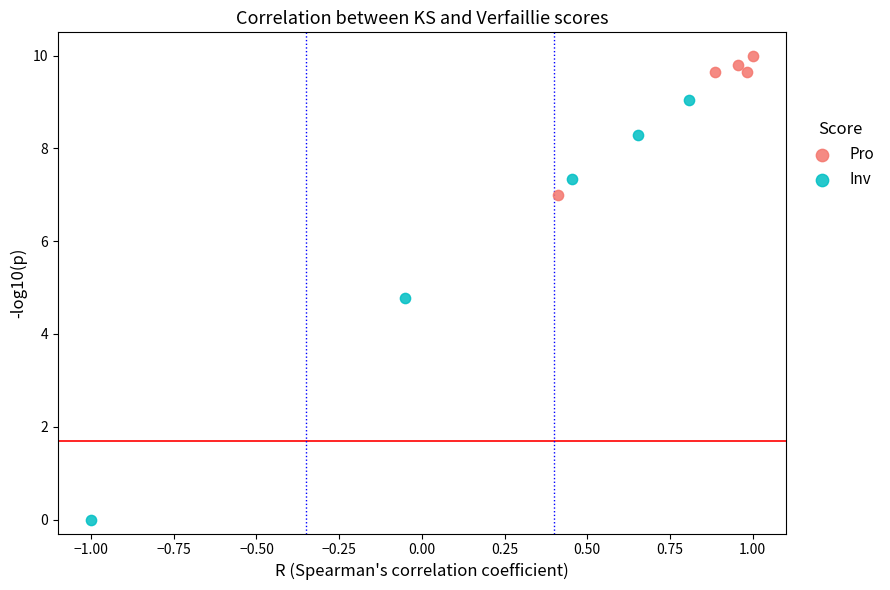

Which series has the largest Y range (max minus min)?

Inv